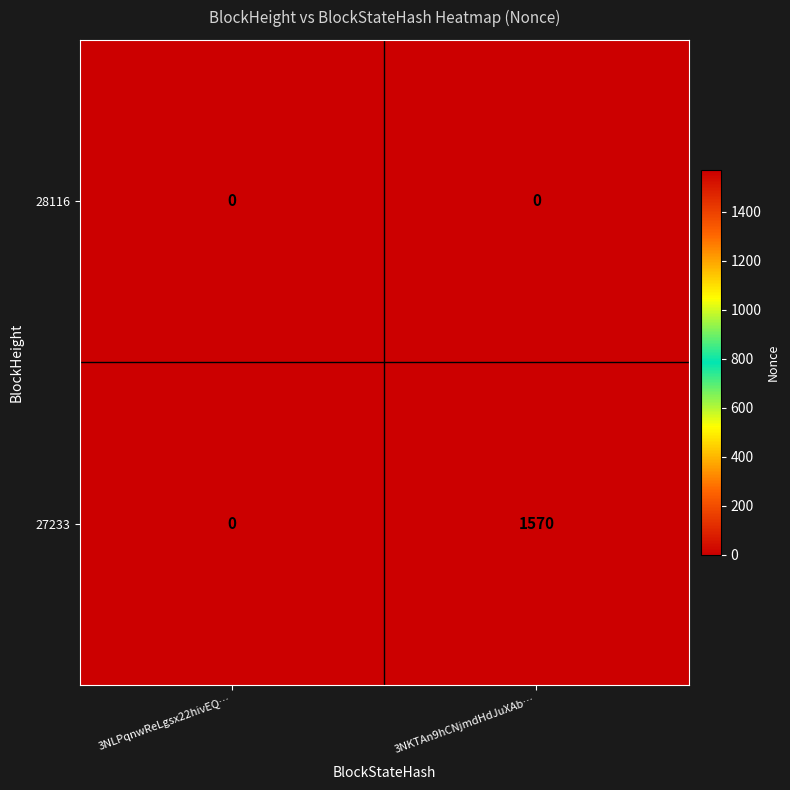

What is the difference between the 27233 values at 3NLPqnwReLgsx22hivEQ… and 3NKTAn9hCNjmdHdJuXAb…?

1570